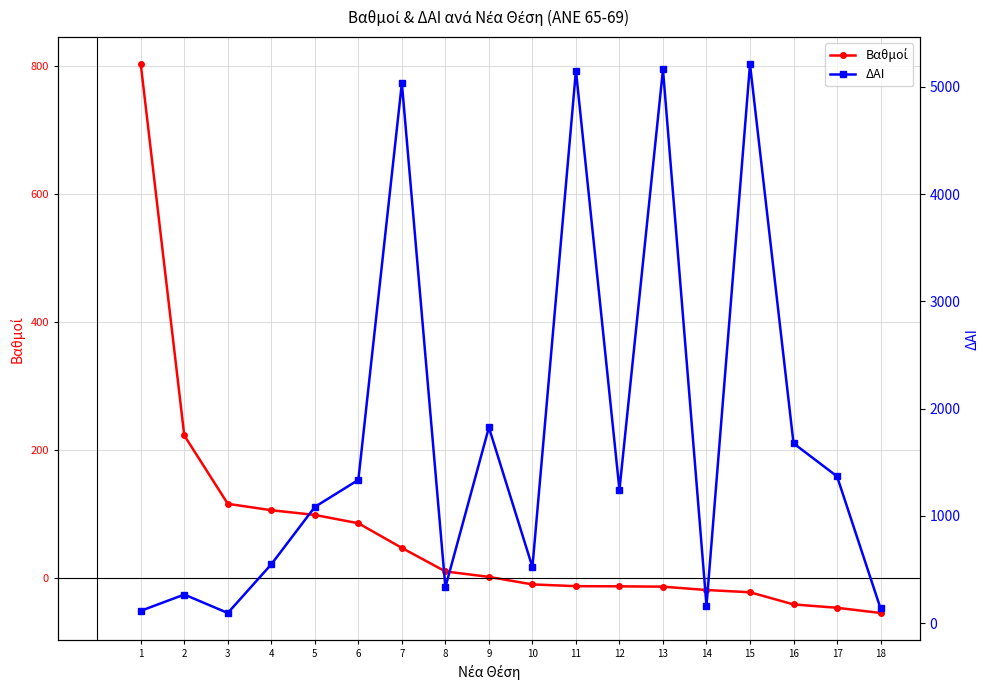

What is the value of the ΔΑΙ point at the 18th from the left?

136.0